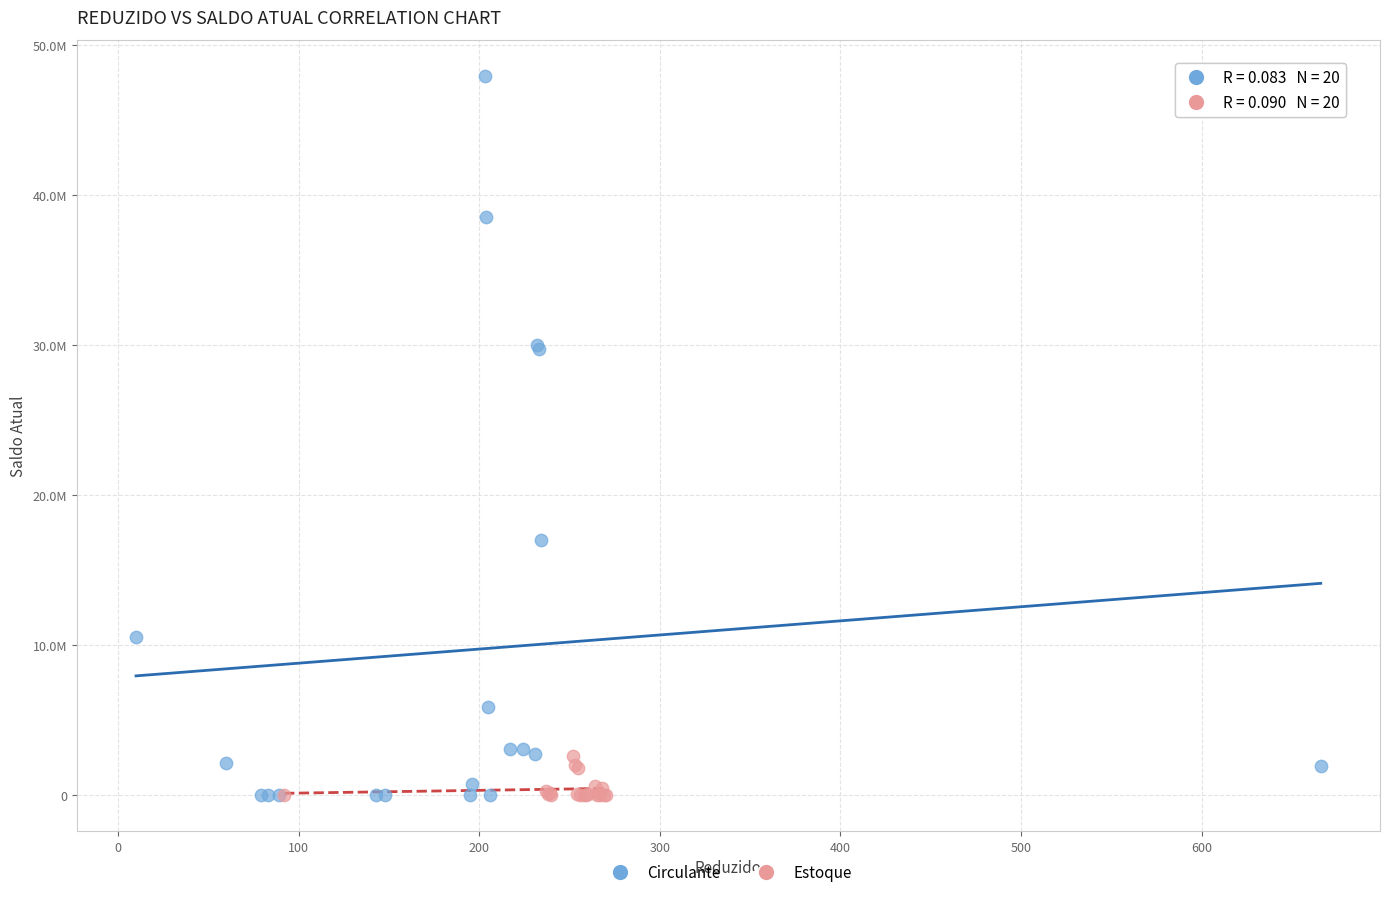

Which series has the widest spread of Y values?

Circulante